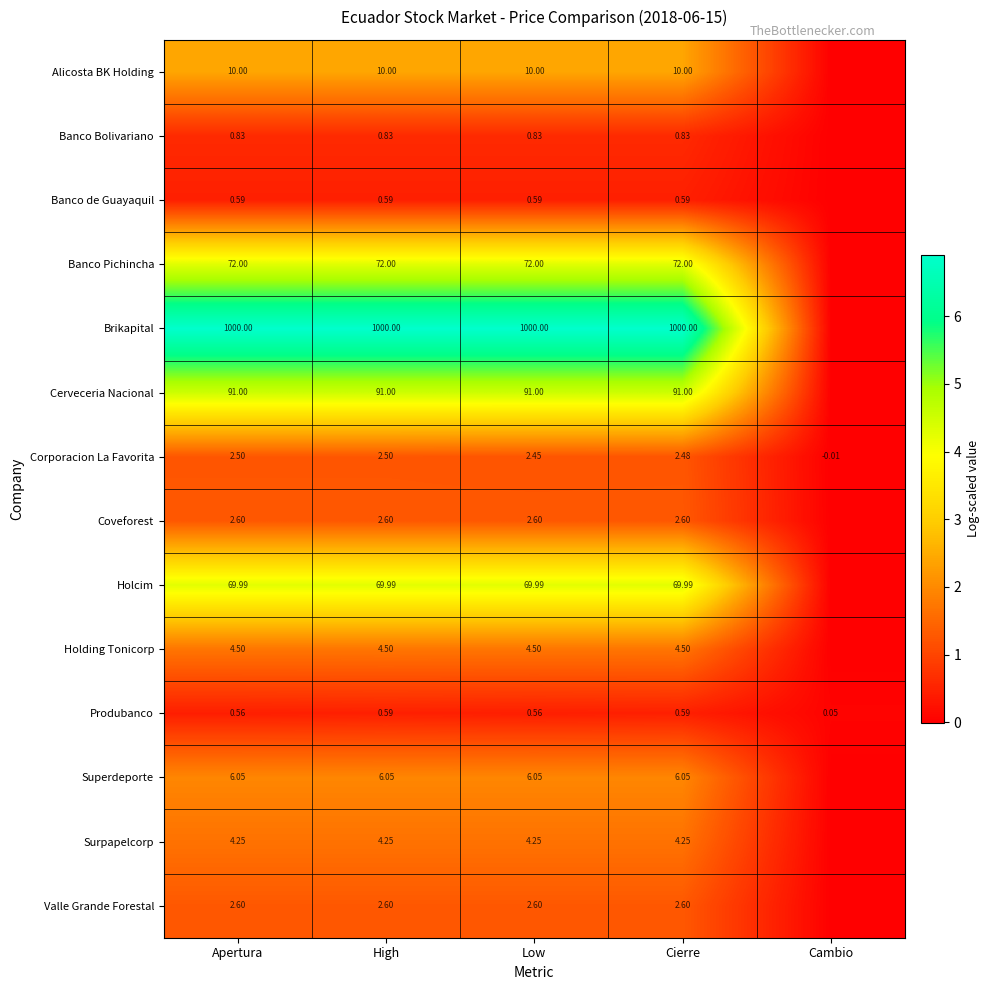

At which category is the sum across all series the highest?

High